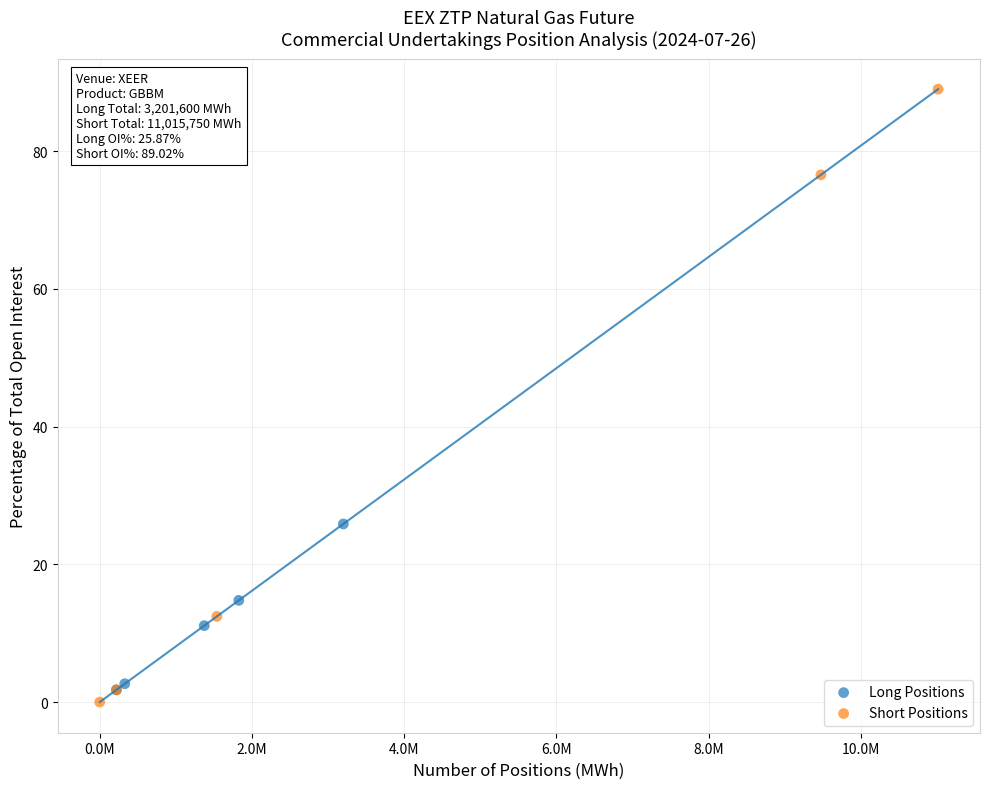

Which series has the largest Y range (max minus min)?

Short Positions